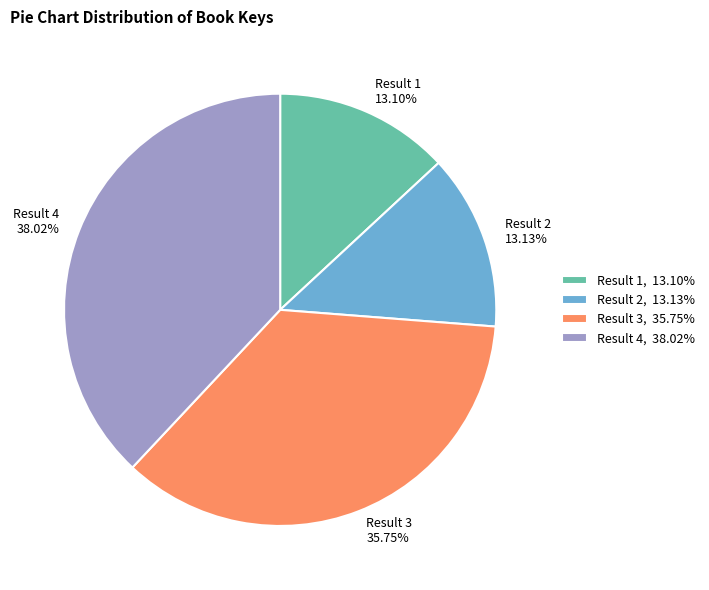

What is the ratio of the value at Result 2 to the value at Result 3?

0.4